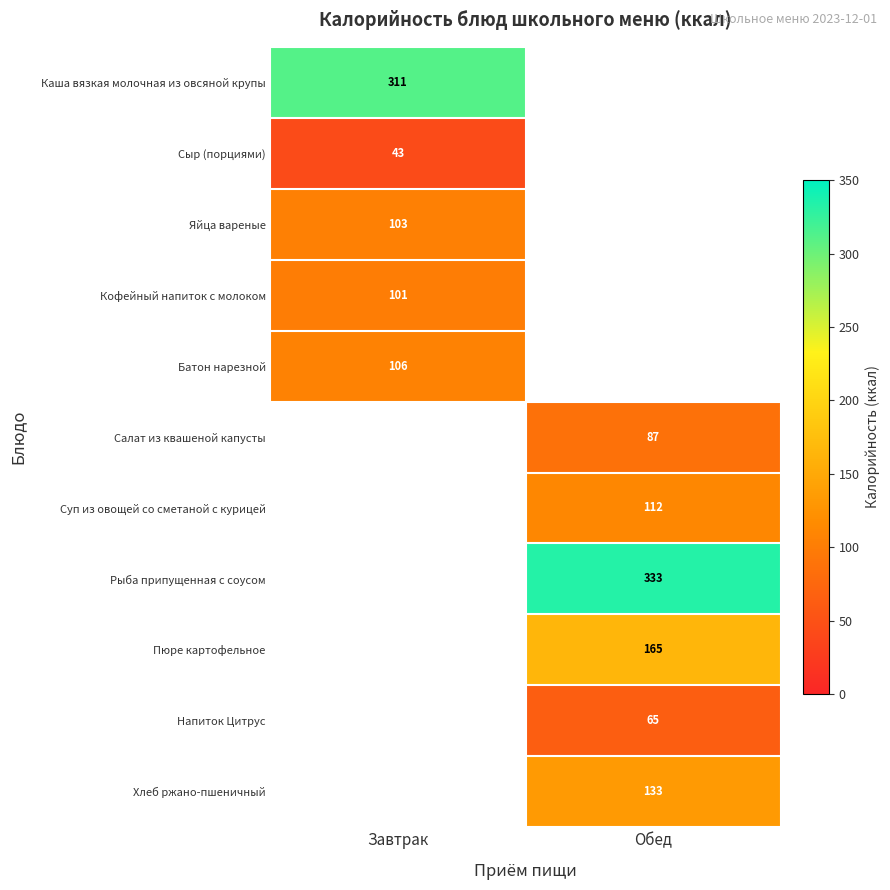

The value of Салат из квашеной капусты at Обед is 135. True or false?

False